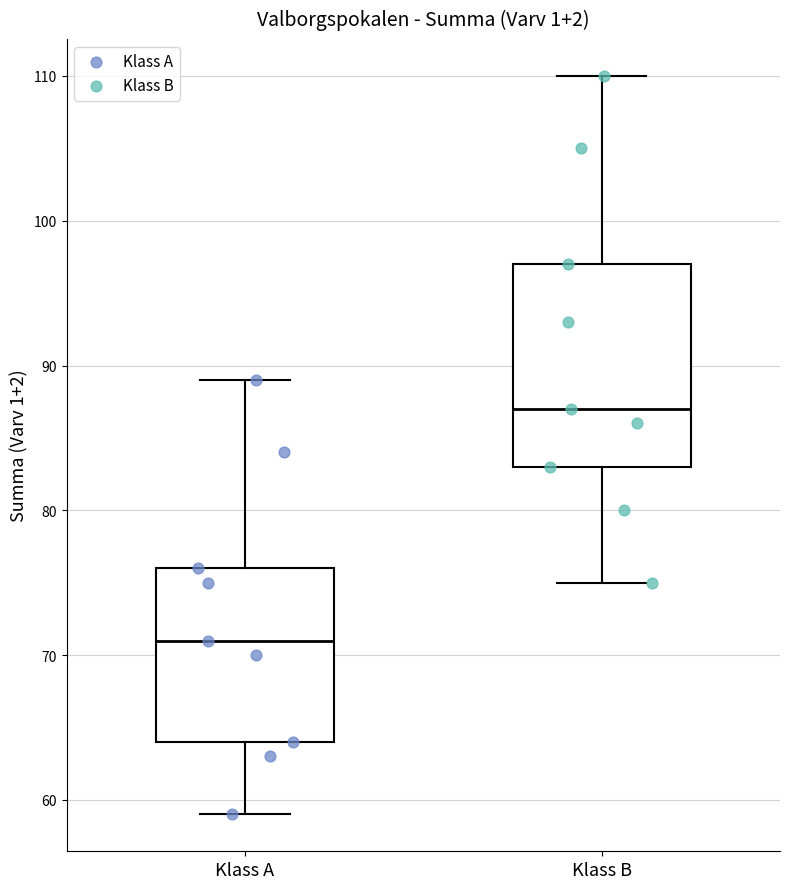

Which box has the highest median line?

Klass B